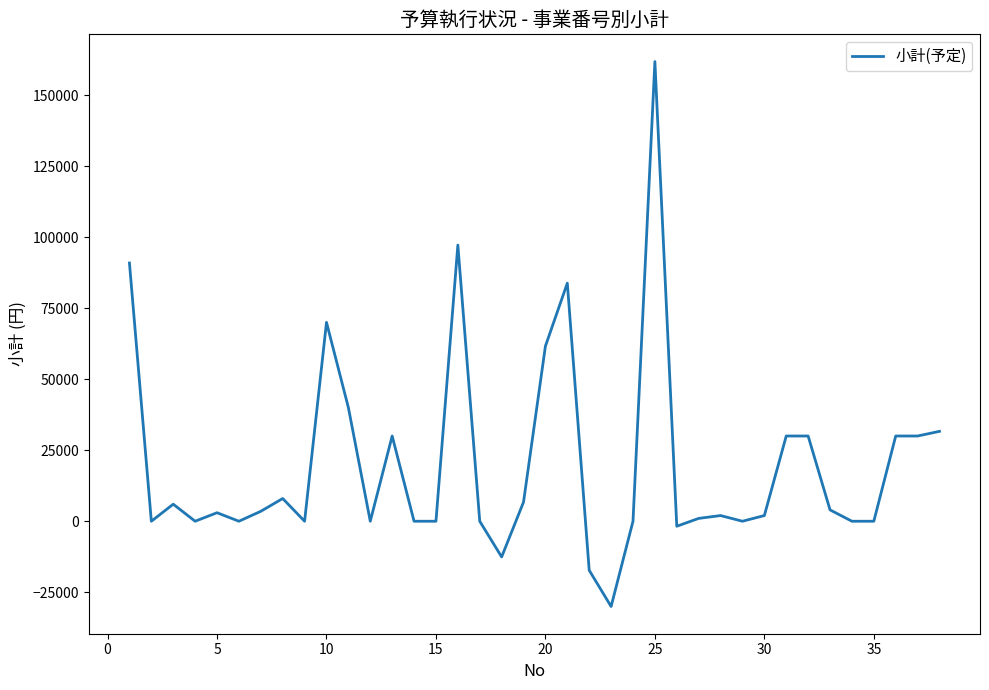

True or false: the data has more than 1 interior local peaks.

True